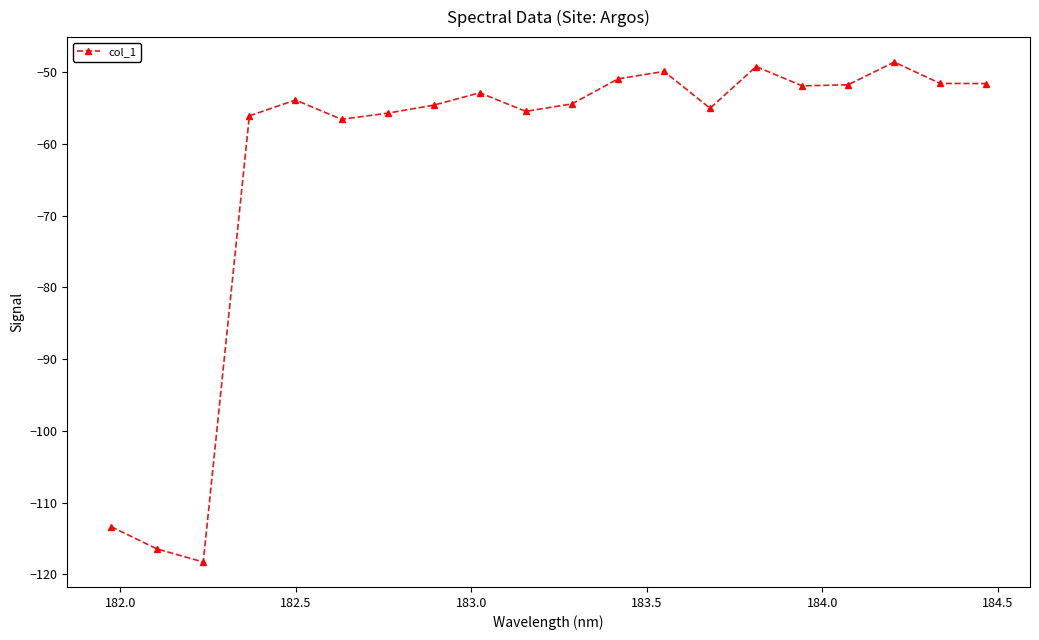

How many lines are shown in the chart?

1